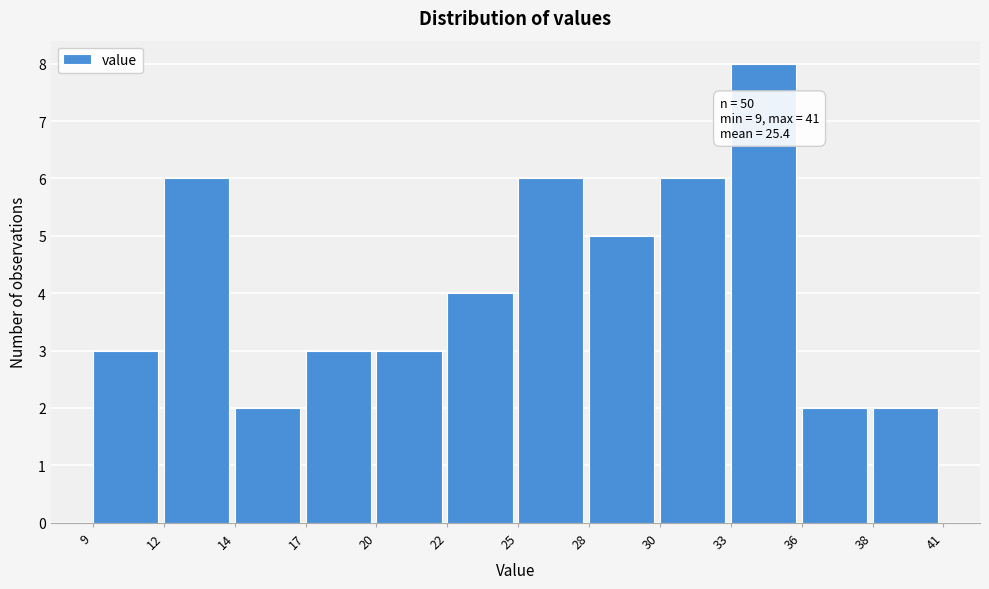

Over which range of the x-axis is the bar tallest?

33 to 36